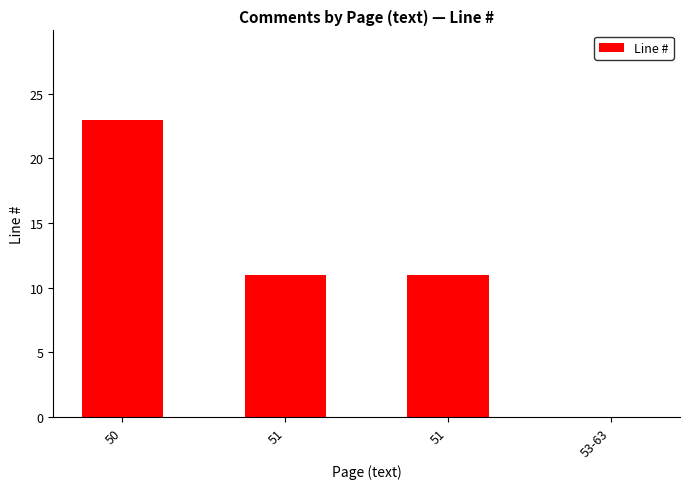

What is the difference between the values at 51 and 53-63?

11